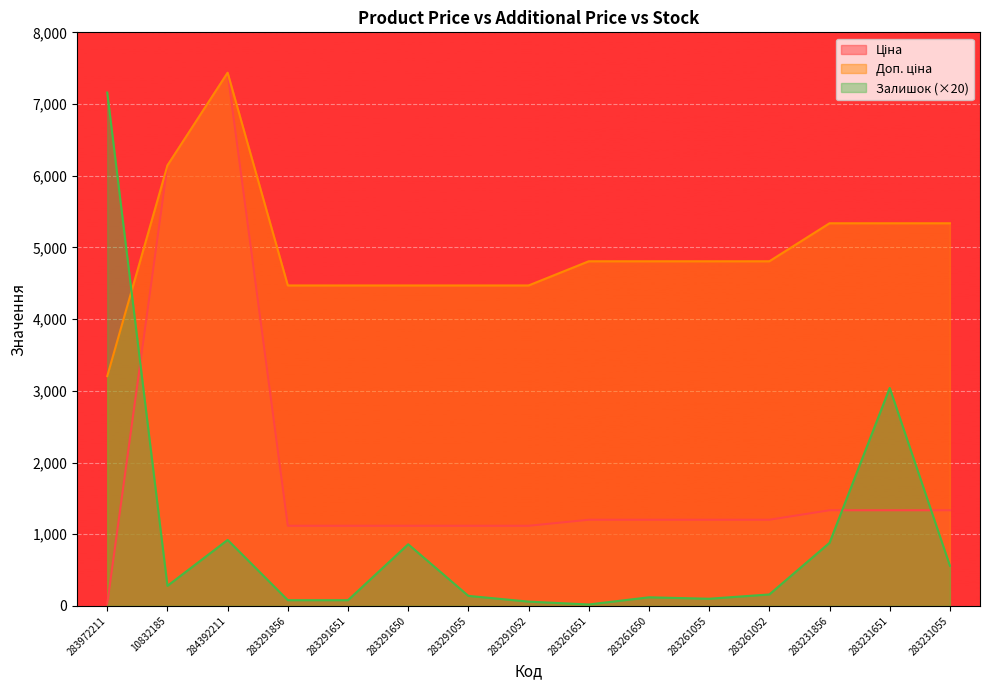

How many lines are shown in the chart?

3